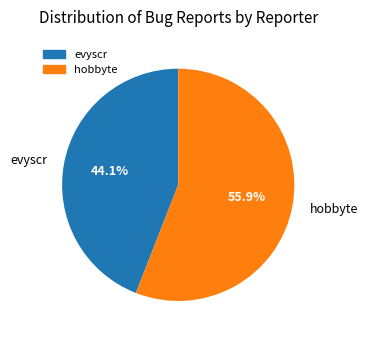

Rank the categories by value from highest to lowest.

hobbyte, evyscr